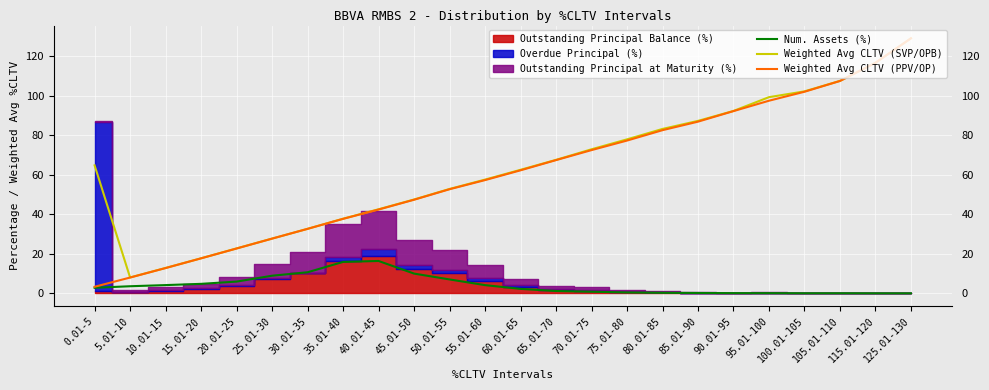

What is the sum of all Weighted Avg CLTV (SVP/OPB) values?

1522.4